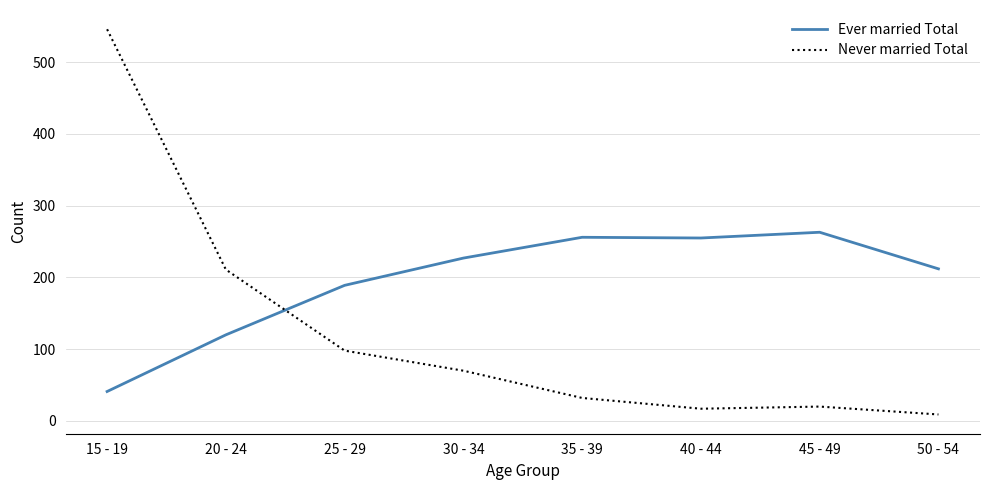

The value of Never married Total at 15 - 19 is 234. True or false?

False